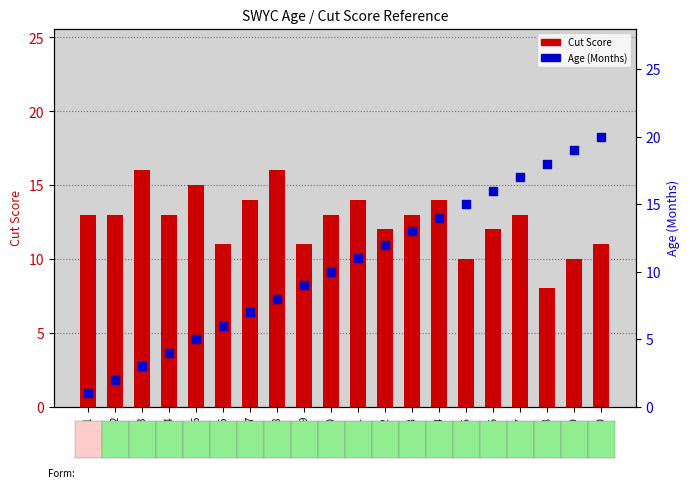

At how many categories does at least one series exceed 19?

1